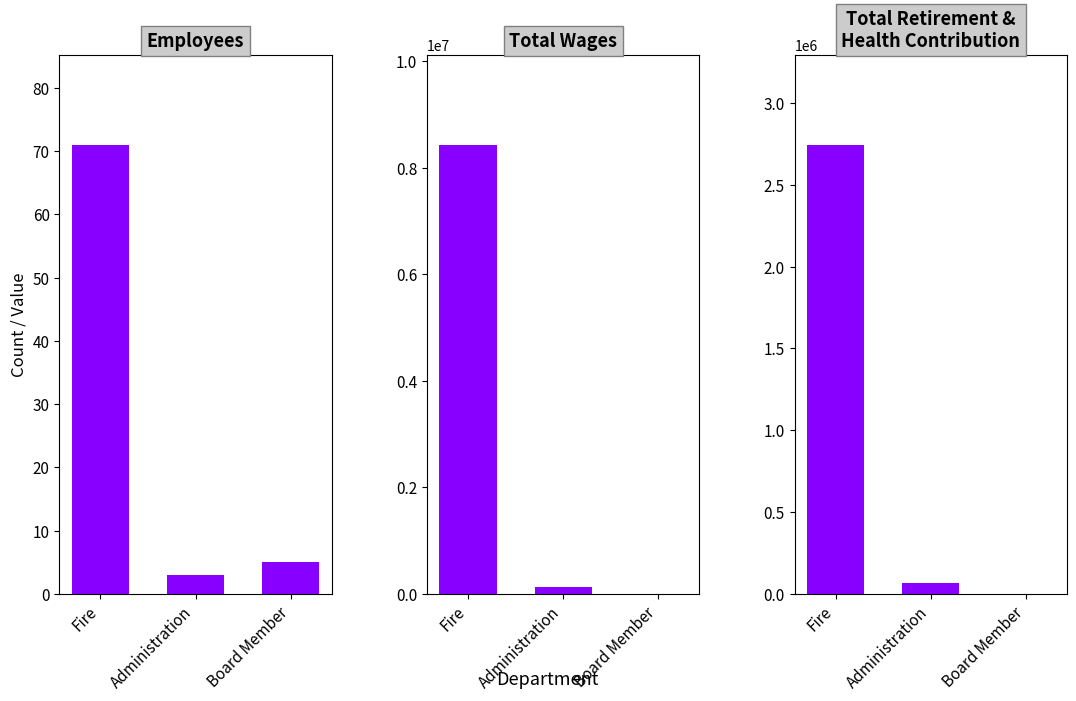

Rank the series by their maximum value, from lowest to highest.

Employees, Total Retirement & Health Contribution, Total Wages